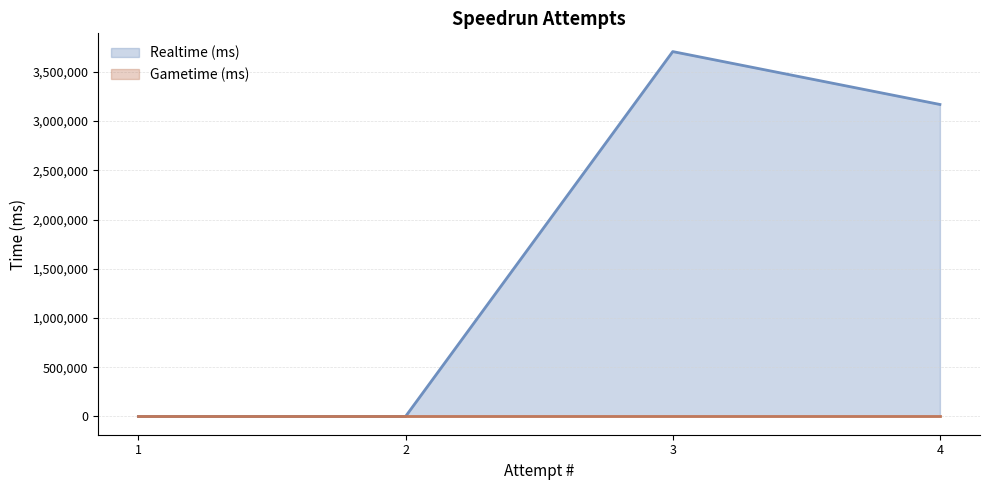

Count the number of values greater than 3169025.

1